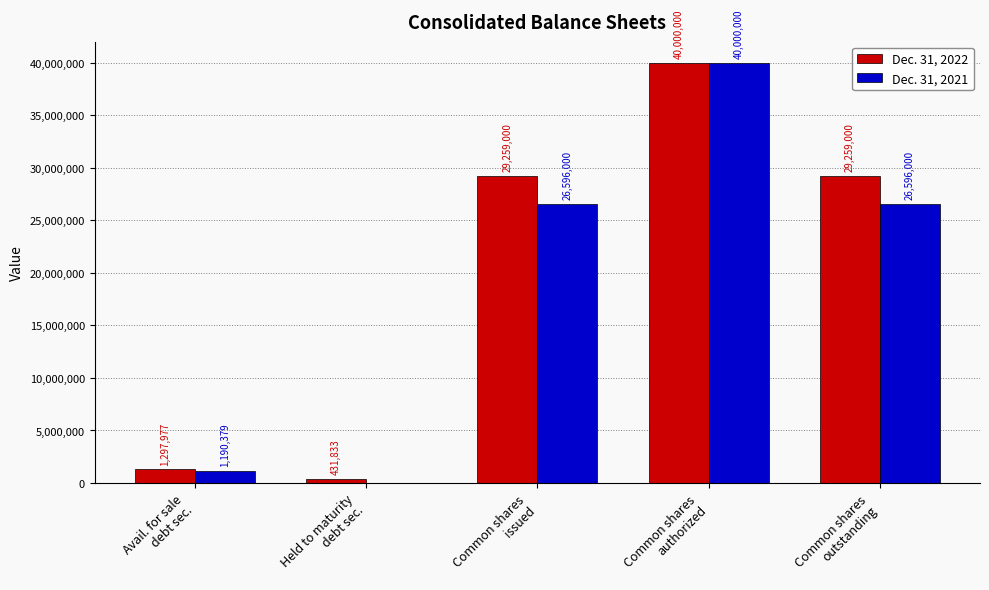

Reading left to right, transcribe all the data shown in this chart.

Dec. 31, 2022: Avail. for sale
debt sec.=1297977	Held to maturity
debt sec.=431833	Common shares
issued=29259000	Common shares
authorized=40000000	Common shares
outstanding=29259000
Dec. 31, 2021: Avail. for sale
debt sec.=1190379	Held to maturity
debt sec.=0	Common shares
issued=26596000	Common shares
authorized=40000000	Common shares
outstanding=26596000